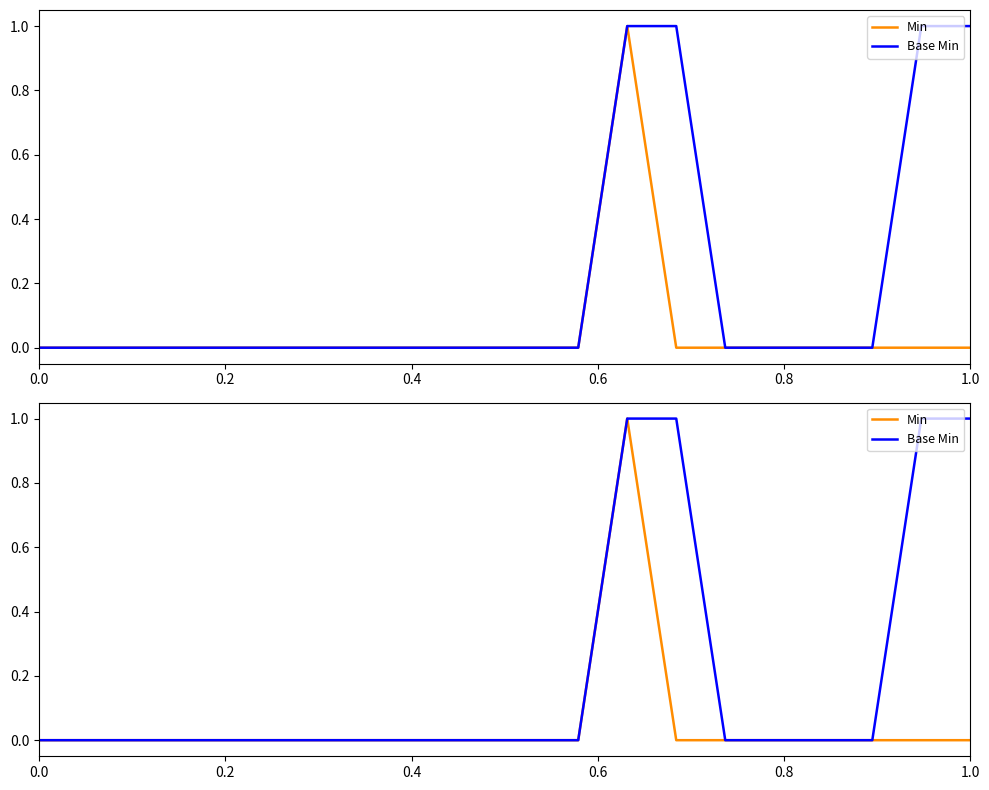

Which series has the largest total across all categories?

Base Min